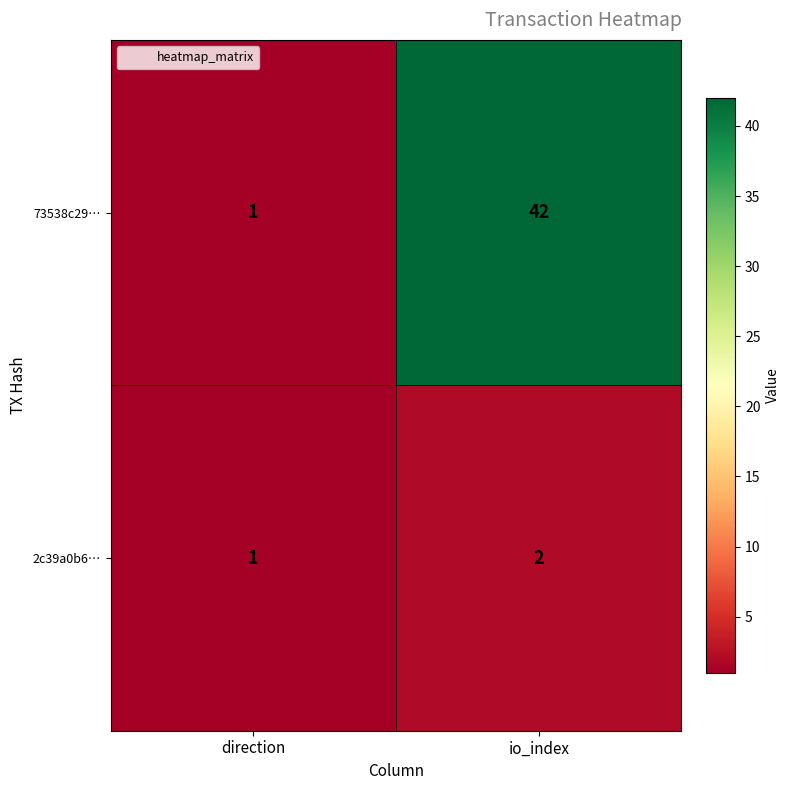

Reading left to right, transcribe all the data shown in this chart.

73538c29…: direction=1	io_index=42
2c39a0b6…: direction=1	io_index=2